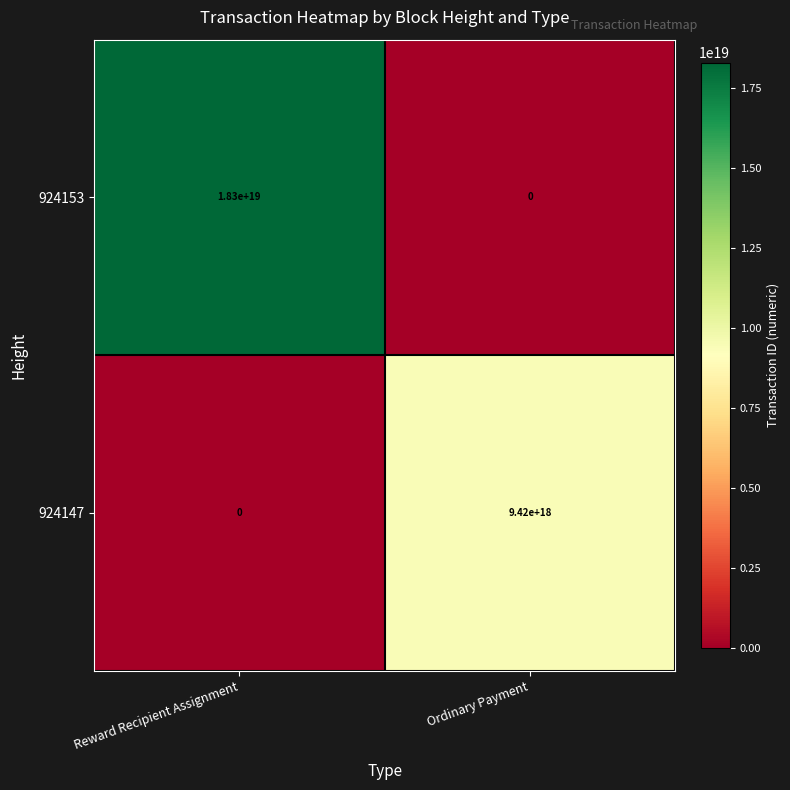

The 924147 series shows 3613753544571845632 at Reward Recipient Assignment. True or false?

False